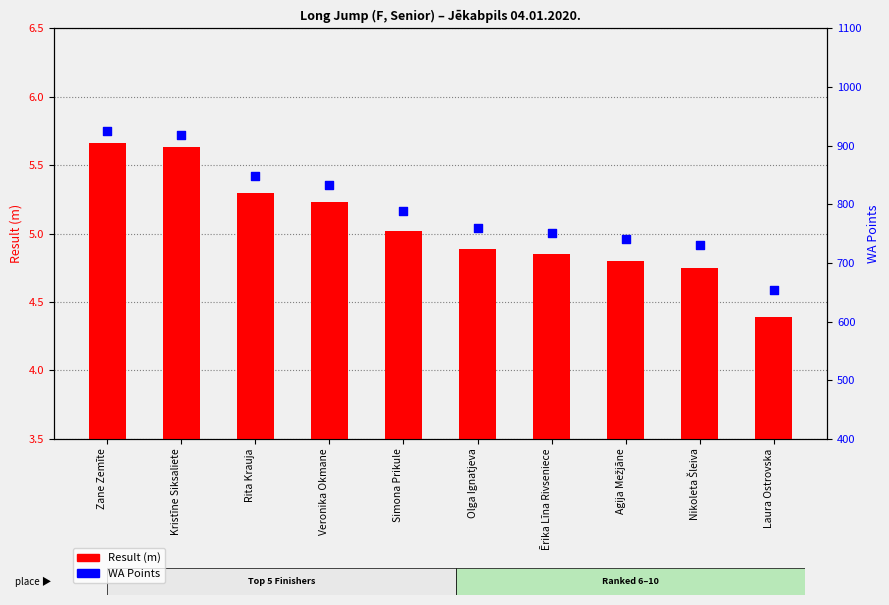

What is the total value across all series at Kristīne Siksaliete?

924.6